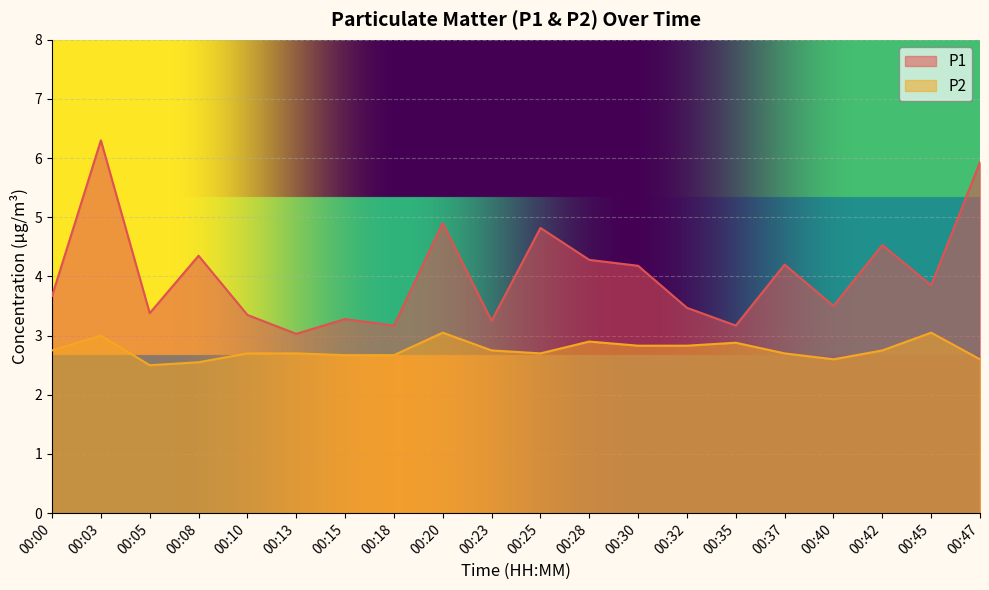

The P1 series shows 3.7 at 00:00. True or false?

True